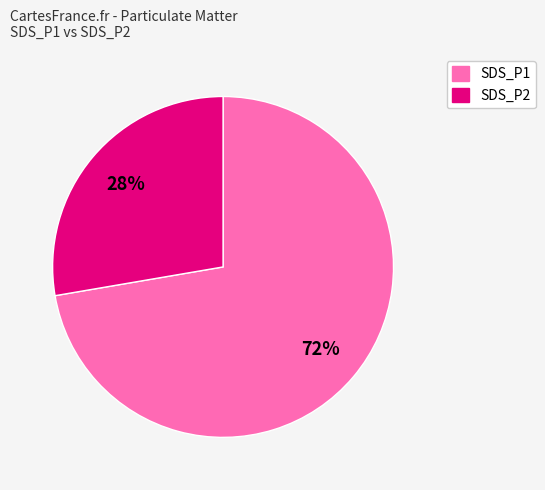

To the nearest percent, what is the combined percentage of SDS_P2 and SDS_P1?

100%